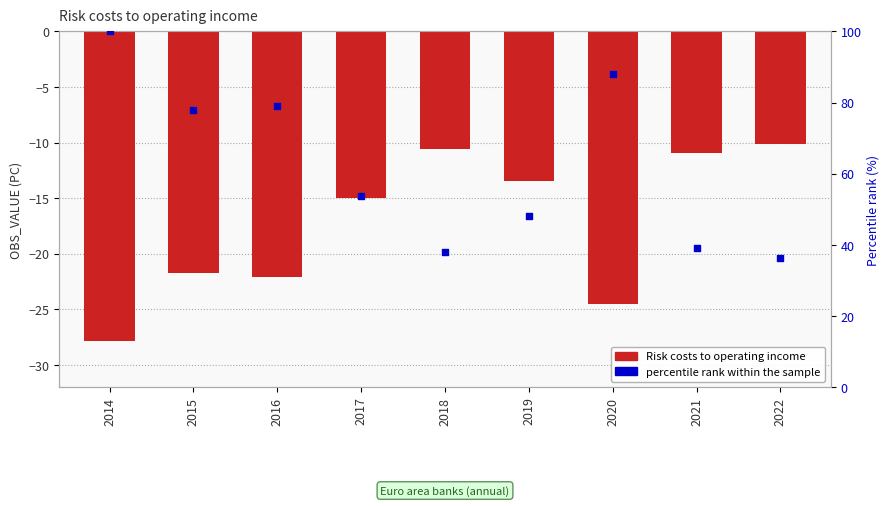

Is the value of percentile rank within the sample at 2016 greater than the value of Risk costs to operating income at 2022?

Yes